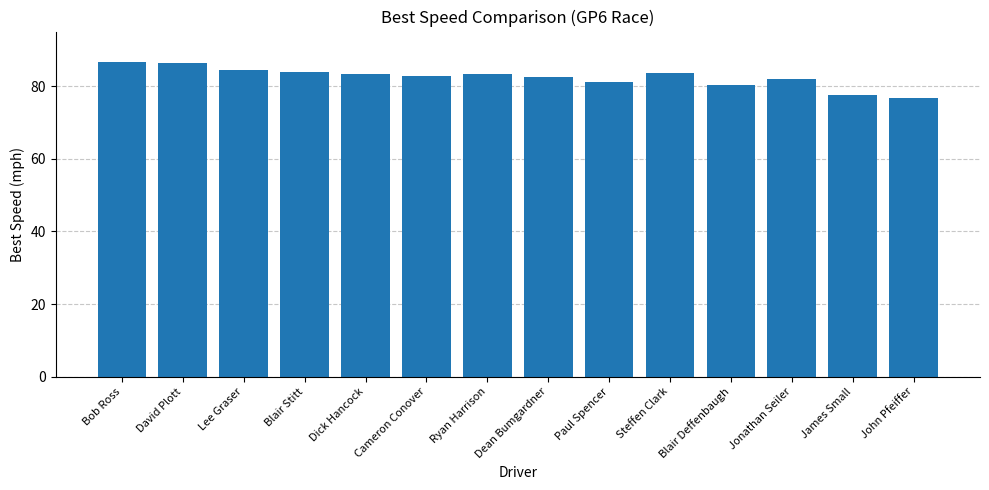

What is the average value?

82.4